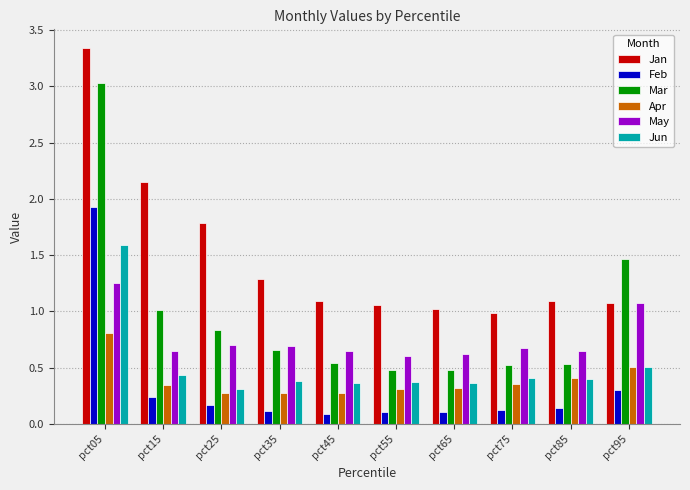

Count the Apr values in the range 0 to 1.

10